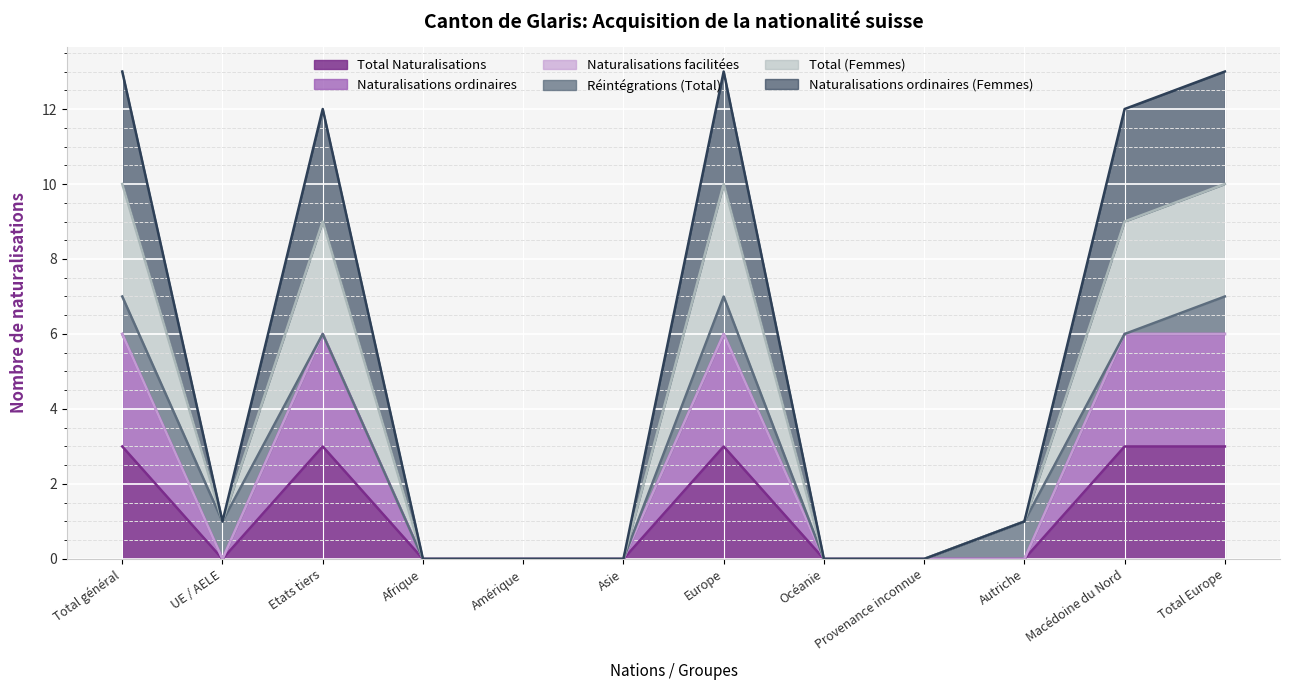

True or false: Naturalisations ordinaires and Total (Femmes) cross at least once.

False